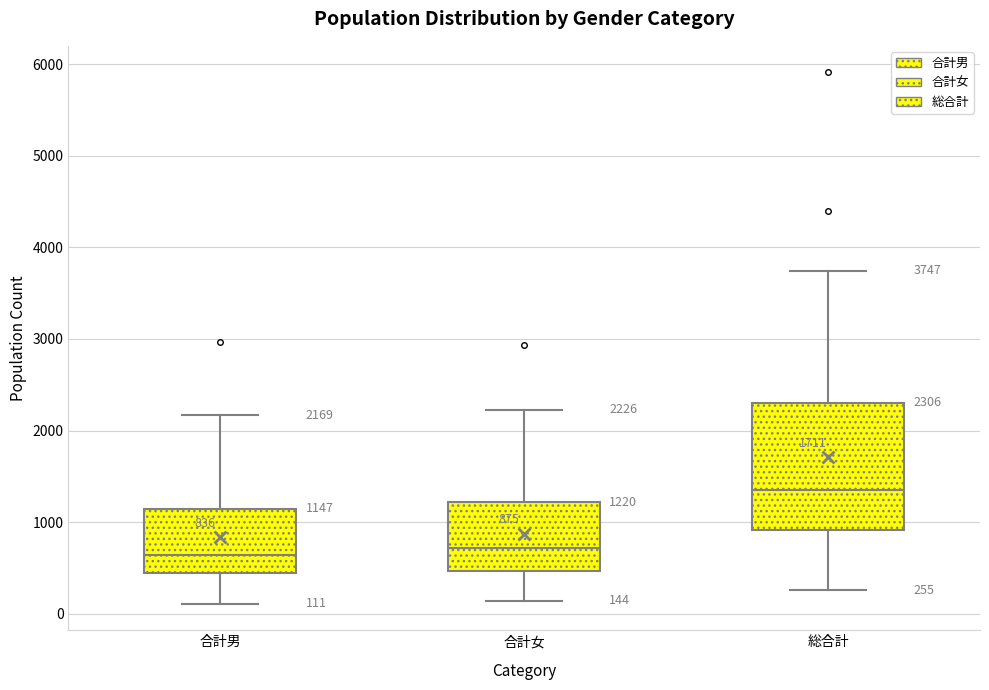

Which box has the highest median line?

総合計